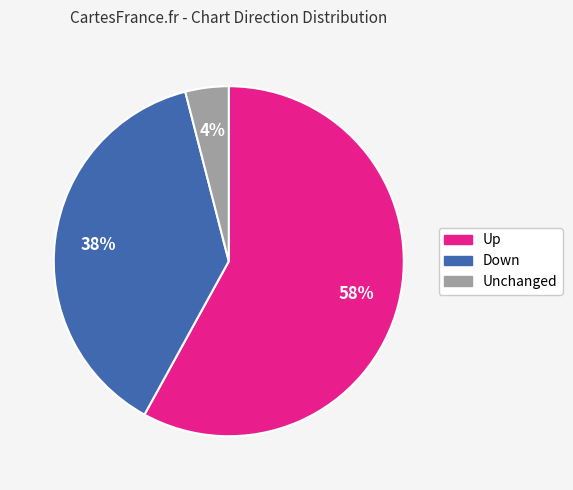

Is there a majority slice in this chart?

Yes